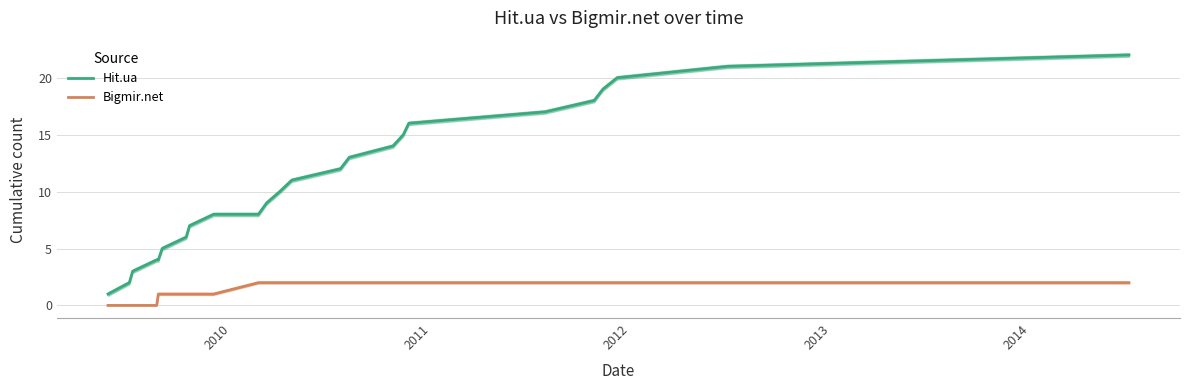

True or false: Hit.ua and Bigmir.net intersect in this chart.

False